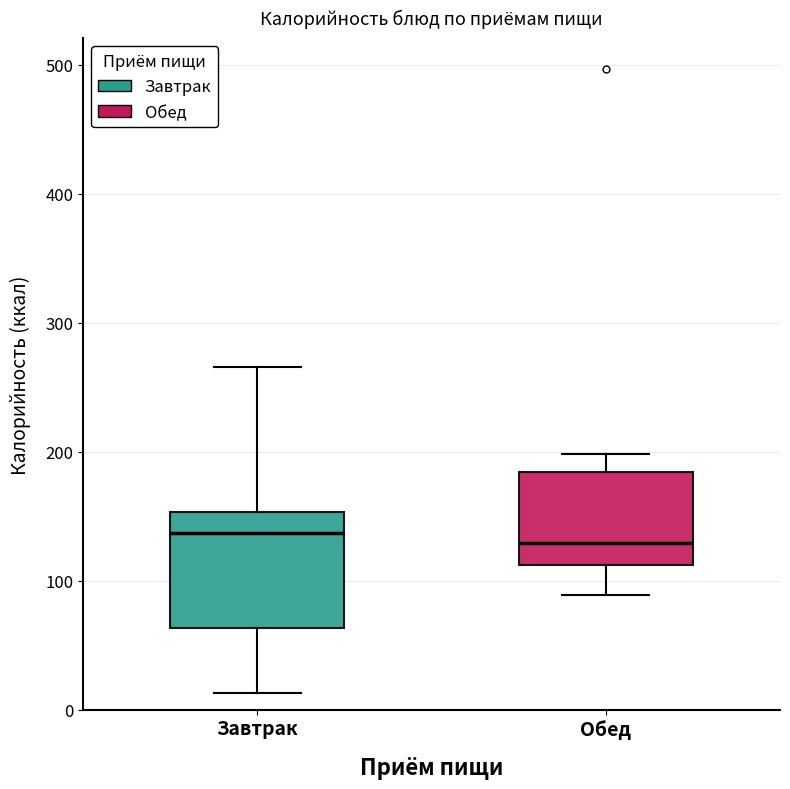

Where does the median line of the box for Завтрак sit on the y-axis? The values are not printed on the chart, so give them approximately, as read against the axis.

140